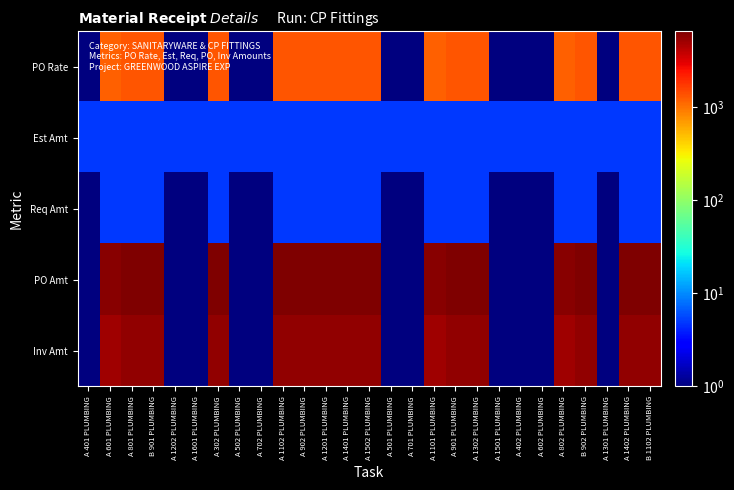

Count the number of data series in this chart.

5